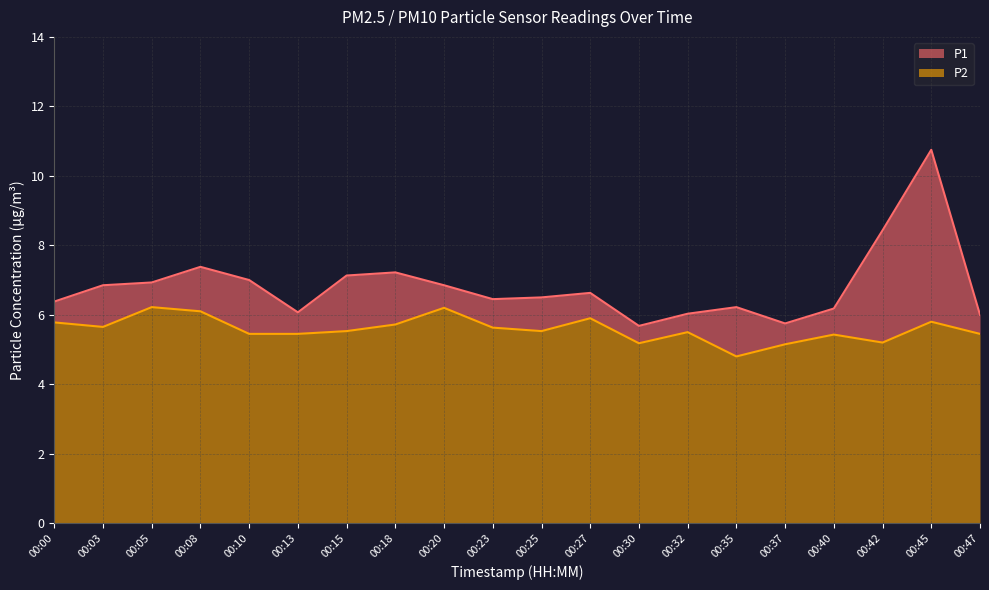

Reading left to right, transcribe all the data shown in this chart.

P1: 6.4	6.8	6.9	7.4	7.0	6.1	7.1	7.2	6.8	6.5	6.5	6.6	5.7	6.0	6.2	5.8	6.2	8.4	10.8	6.0
P2: 5.8	5.7	6.2	6.1	5.5	5.5	5.5	5.7	6.2	5.6	5.5	5.9	5.2	5.5	4.8	5.2	5.4	5.2	5.8	5.5